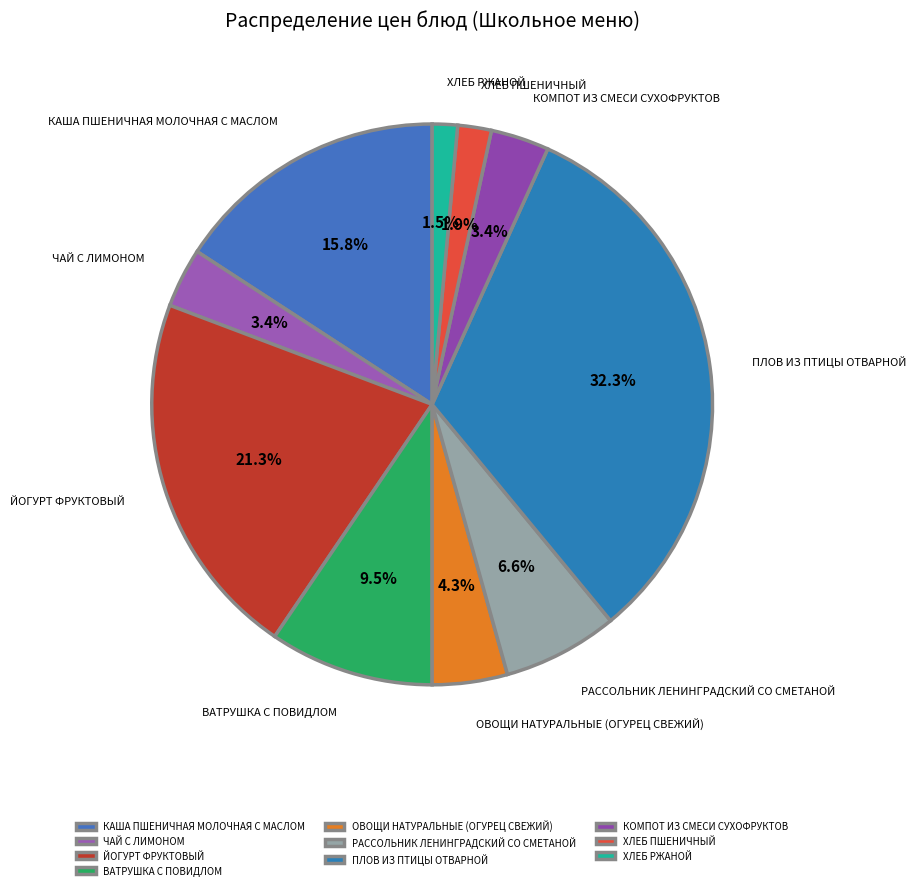

Approximately how many times larger is the value at ВАТРУШКА С ПОВИДЛОМ compared to ЧАЙ С ЛИМОНОМ?

2.8